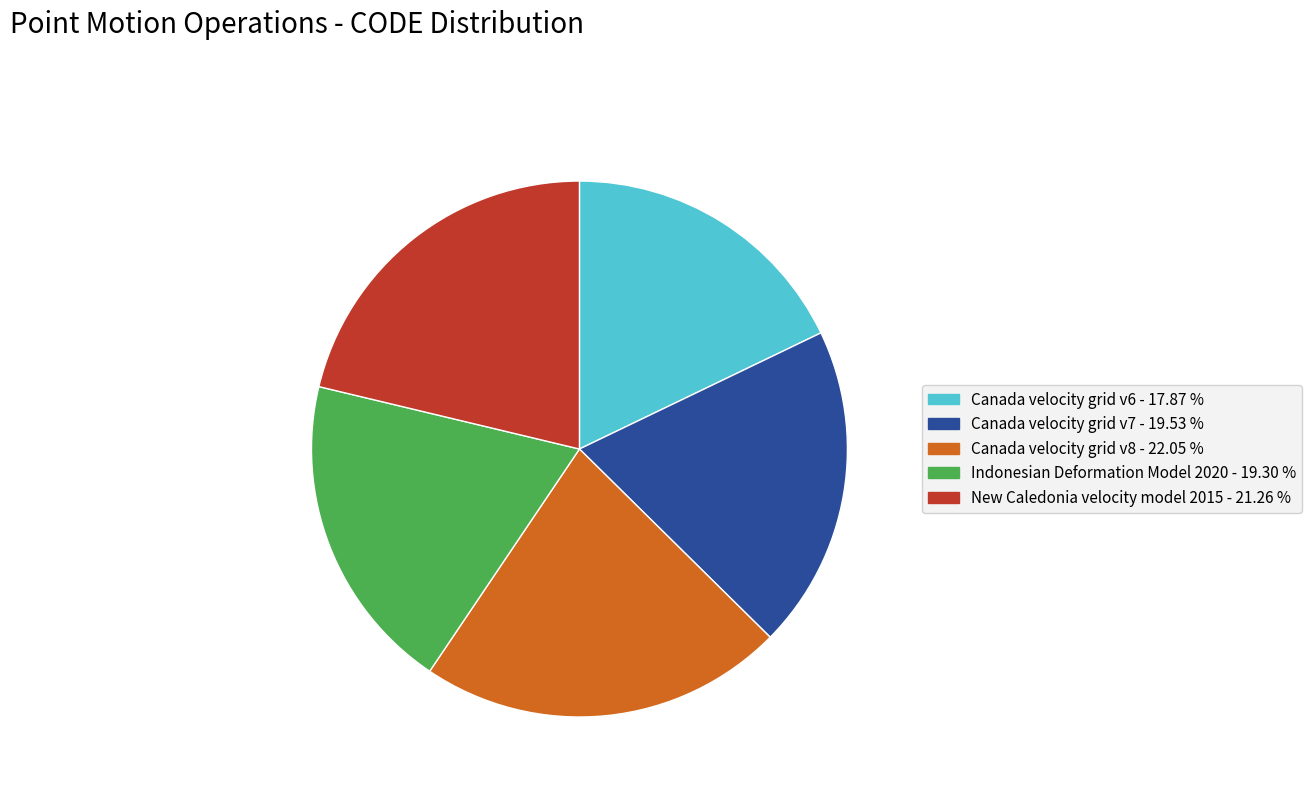

What is the smallest slice in the pie chart?

Canada velocity grid v6